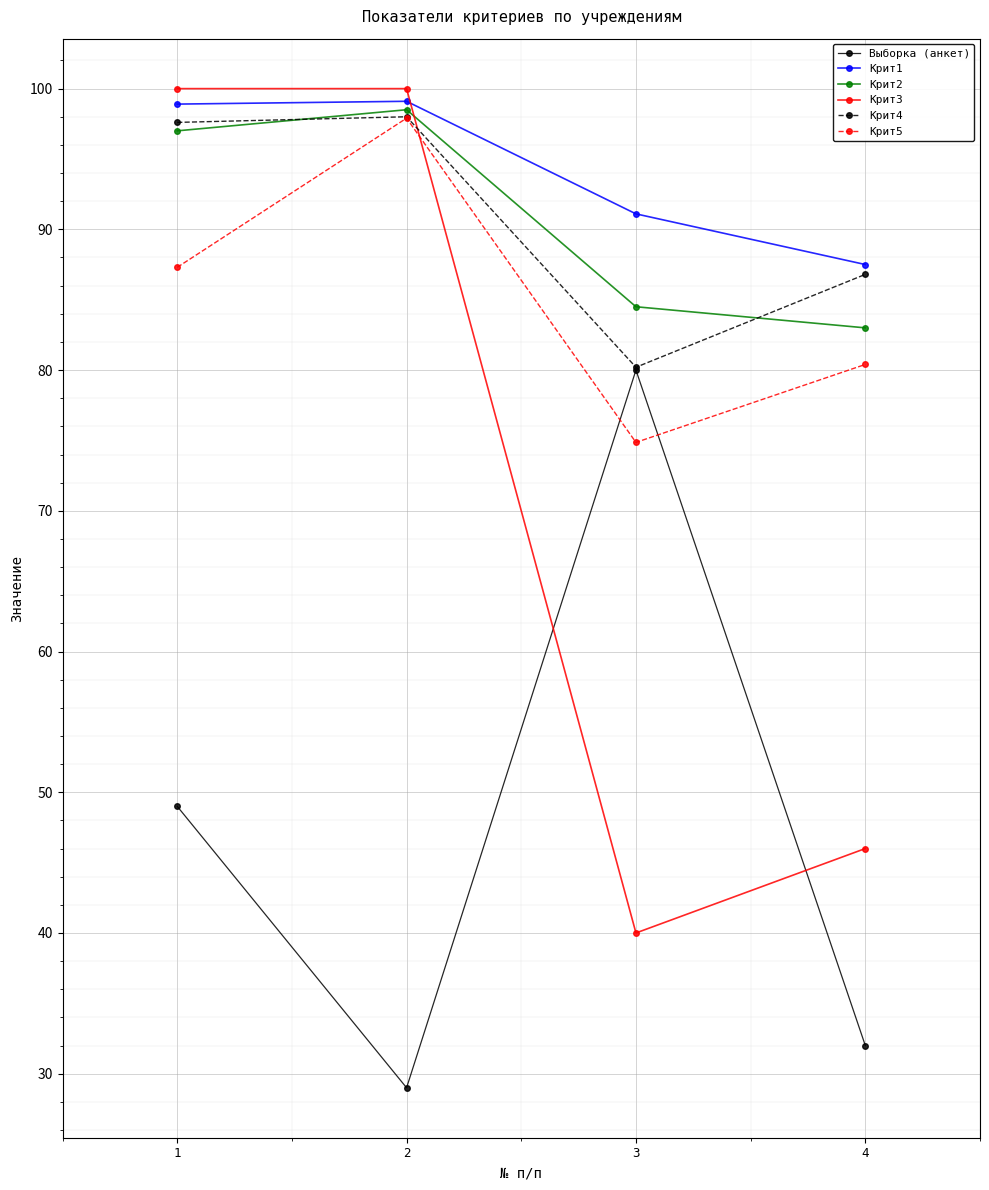

True or false: Выборка (анкет) has more than 1 points higher than both neighbors.

False